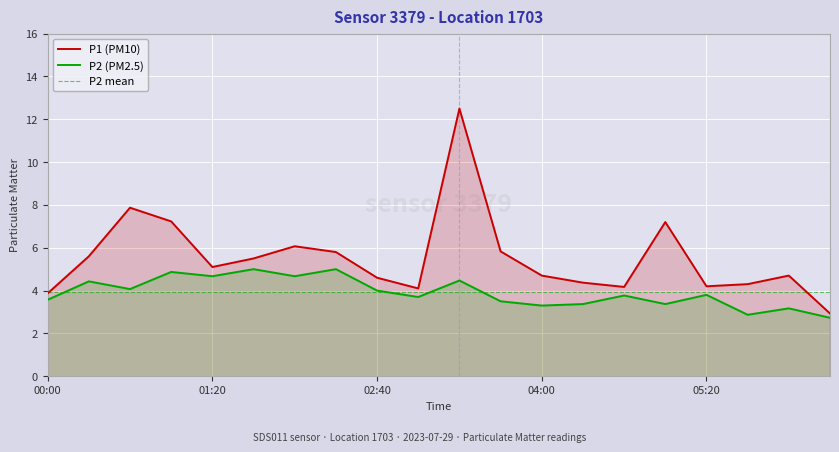

Between 01:00 and 03:00, which is larger?

01:00